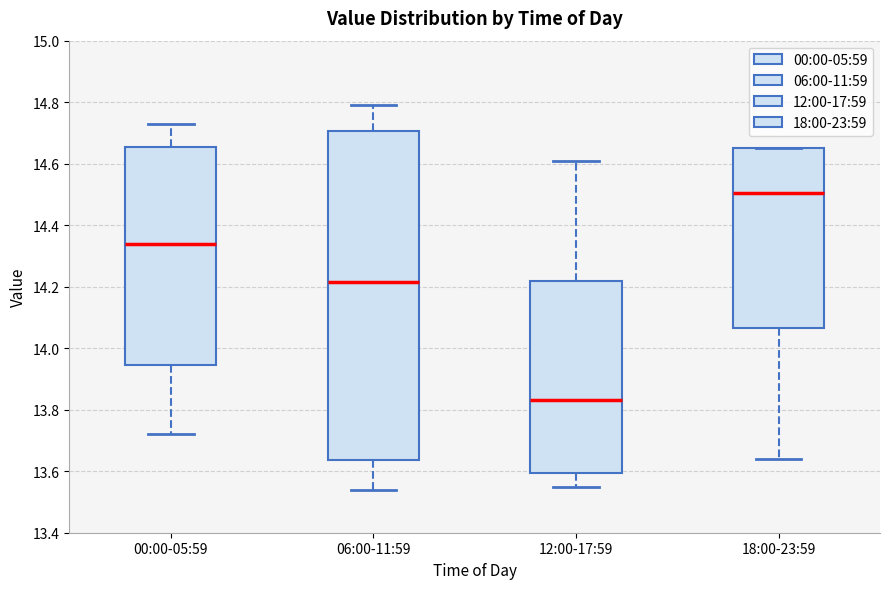

Where is the upper edge of the box for 12:00-17:59 on the y-axis? The values are not printed on the chart, so give them approximately, as read against the axis.

14.22